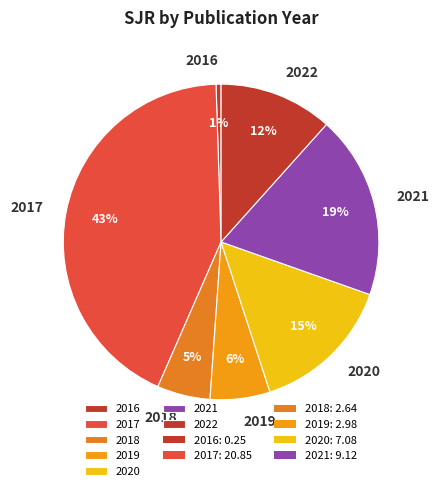

True or false: 2017 accounts for 1% of the total.

False